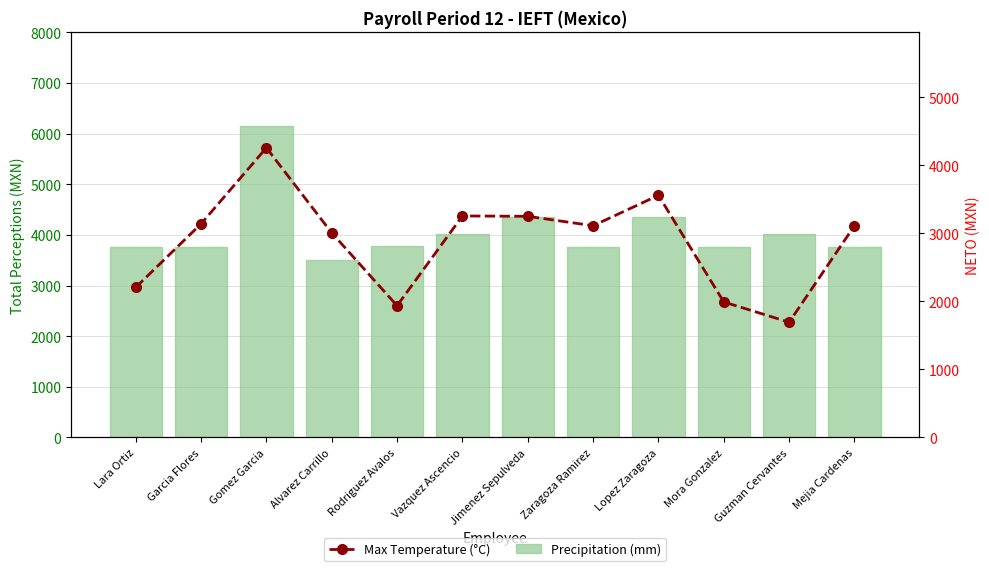

The value of Precipitation (mm) at Jimenez Sepulveda is 2714.4. True or false?

False